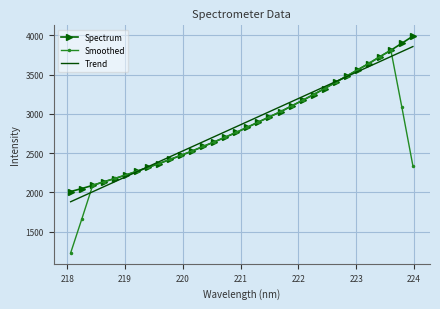

What is the minimum value for Smoothed?

1230.1